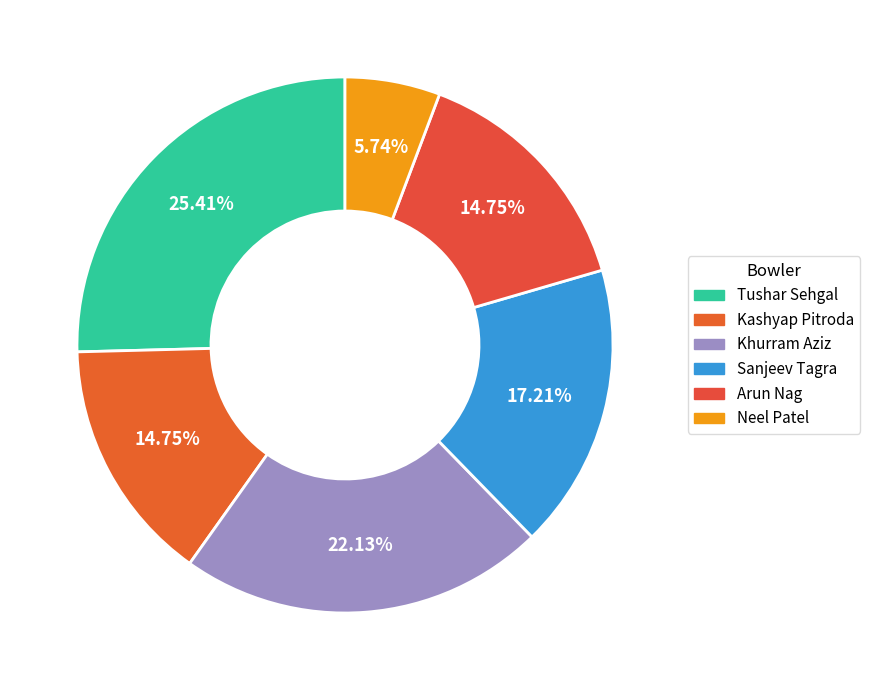

Which slice is the smallest?

Neel Patel